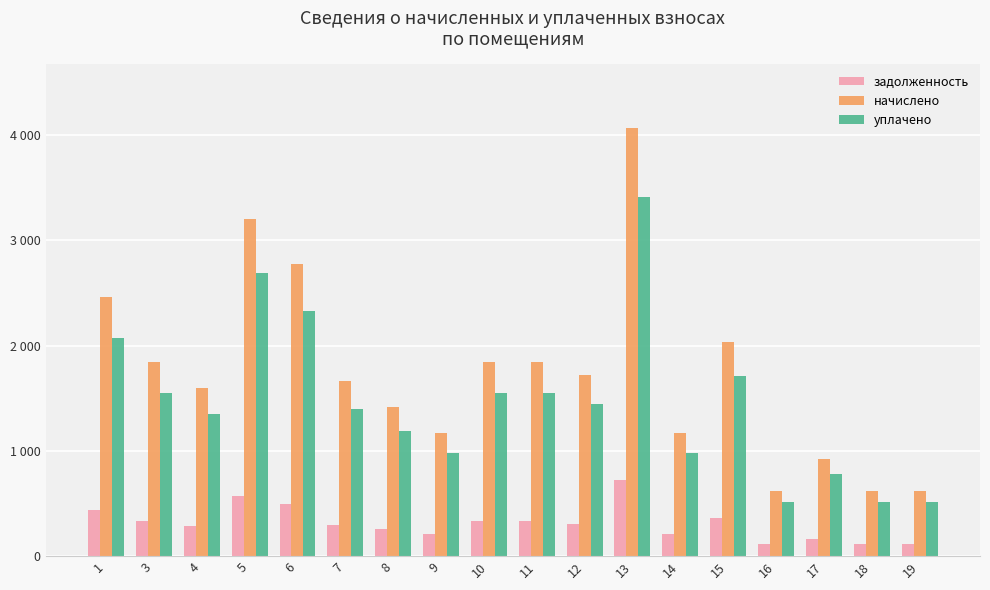

What are all the series names shown in the legend?

задолженность, начислено, уплачено